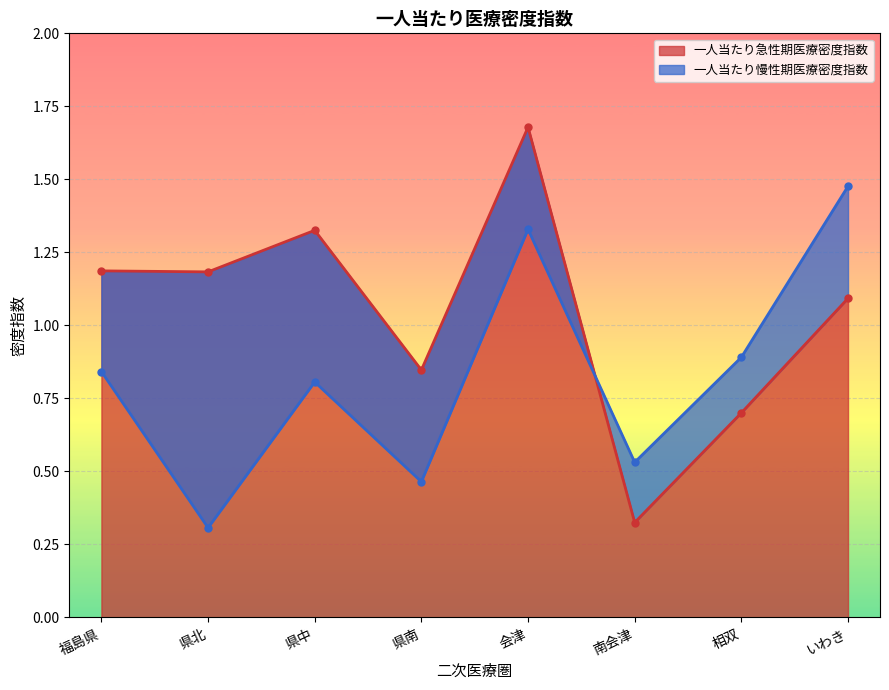

Is it true that 一人当たり慢性期医療密度指数 equals 1.5 at いわき?

True